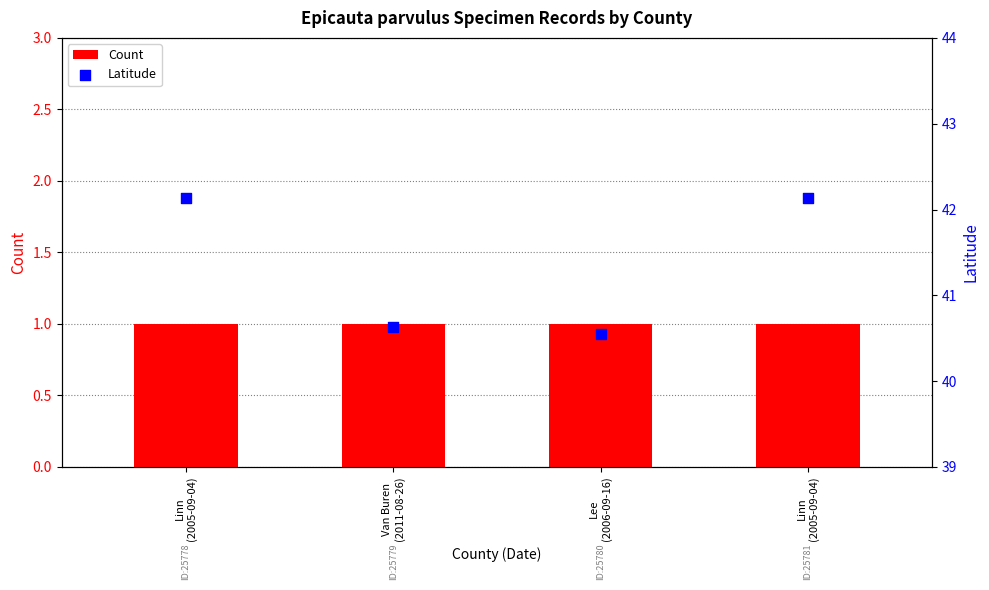

Which series has the largest total across all categories?

Latitude